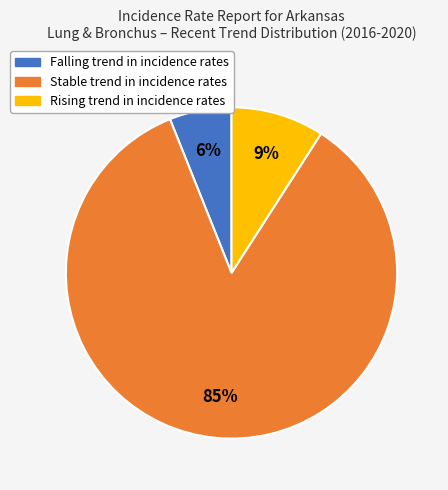

Is there any slice that represents more than half of the pie?

Yes